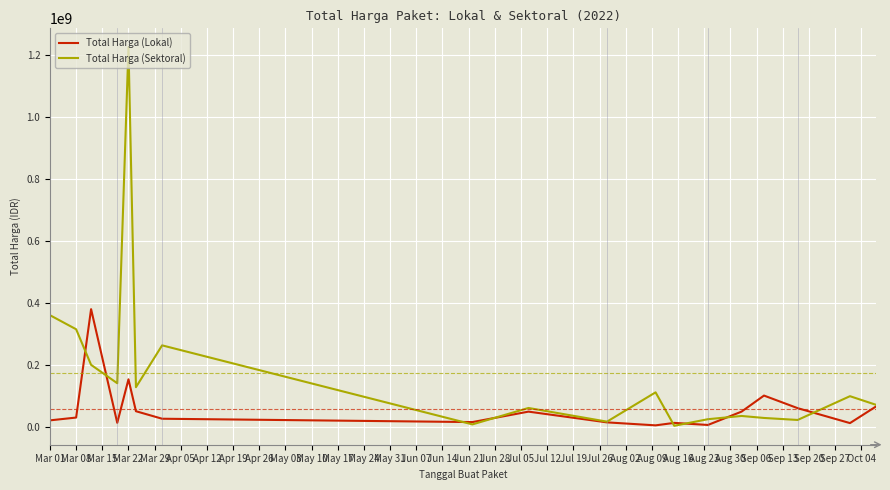

Which series has the largest range (max minus min)?

Total Harga (Sektoral)